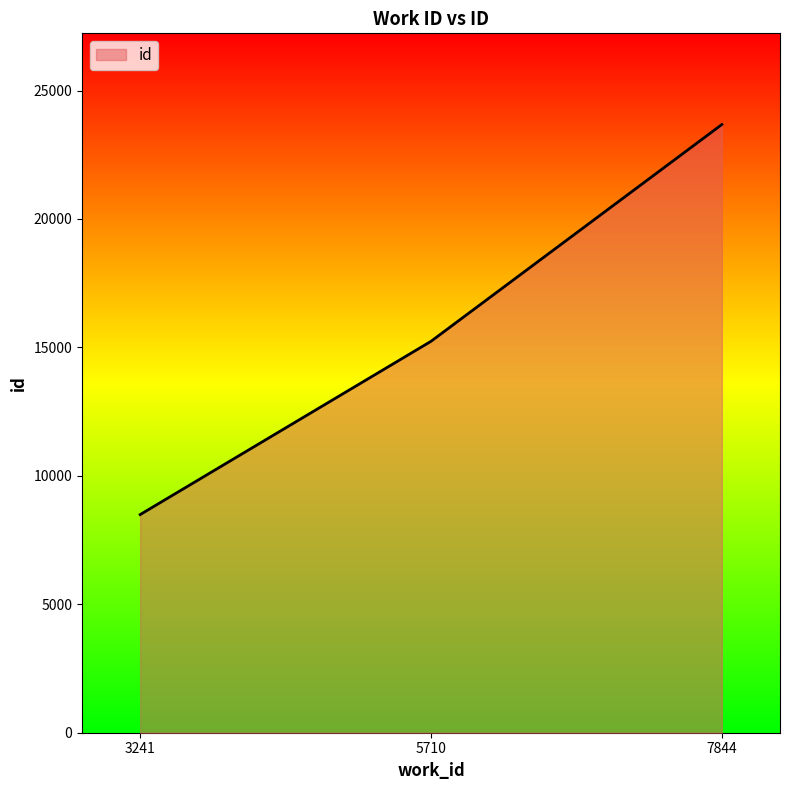

The value at 5710 is 15238. True or false?

True